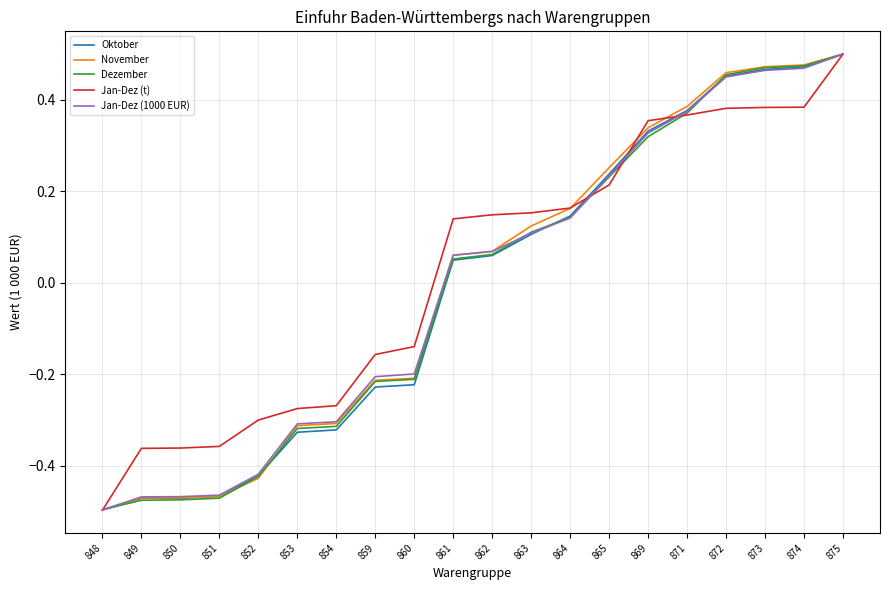

Where does the Oktober series first go above 0?

861